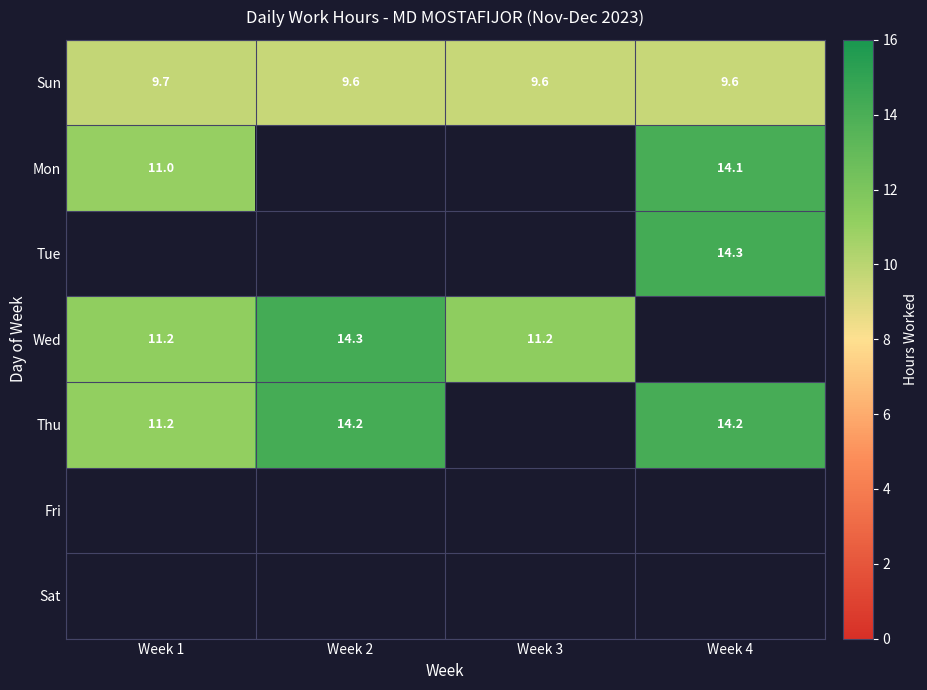

How many series are shown in this chart?

7